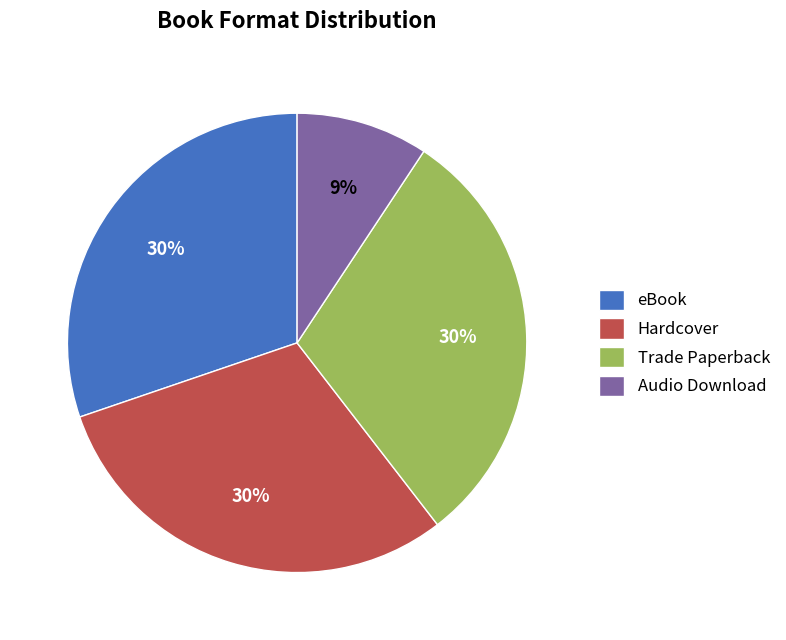

Count the number of slices in the pie.

4